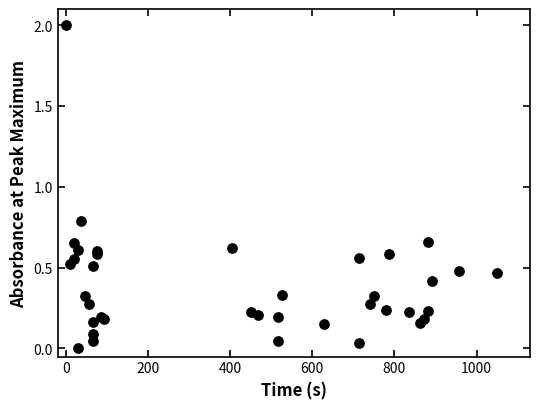

What Y value in the scatter plot is closest to 1?

0.8